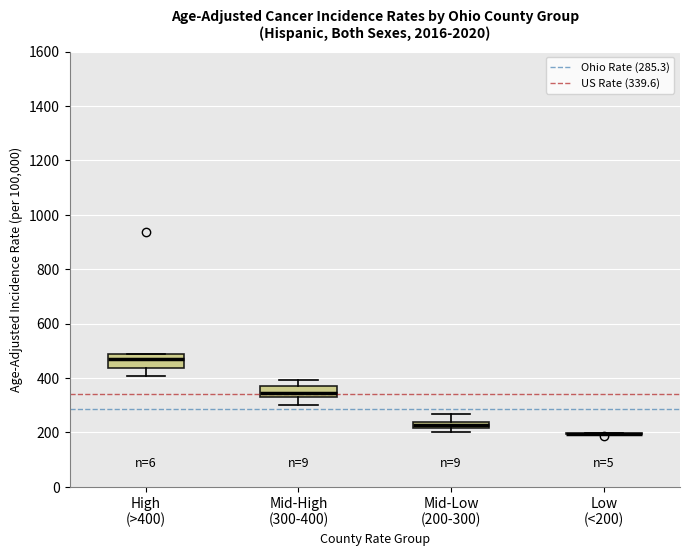

Where does the lower whisker of the box for High (>400) end on the y-axis? The values are not printed on the chart, so give them approximately, as read against the axis.

400